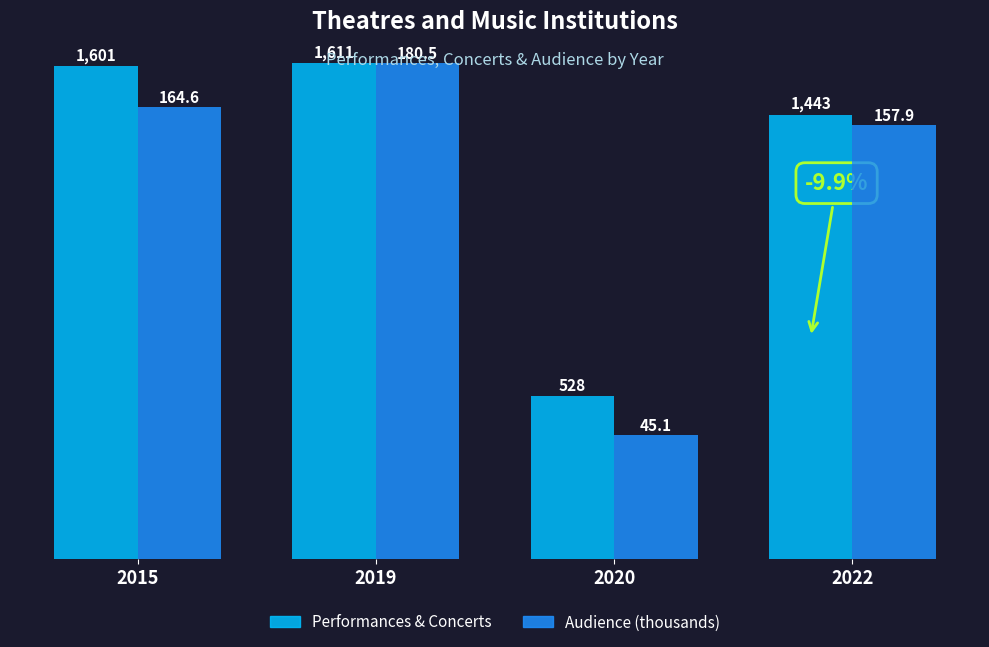

Is the value of Performances & Concerts at 2015 greater than the value of Audience (thousands) at 2019?

Yes